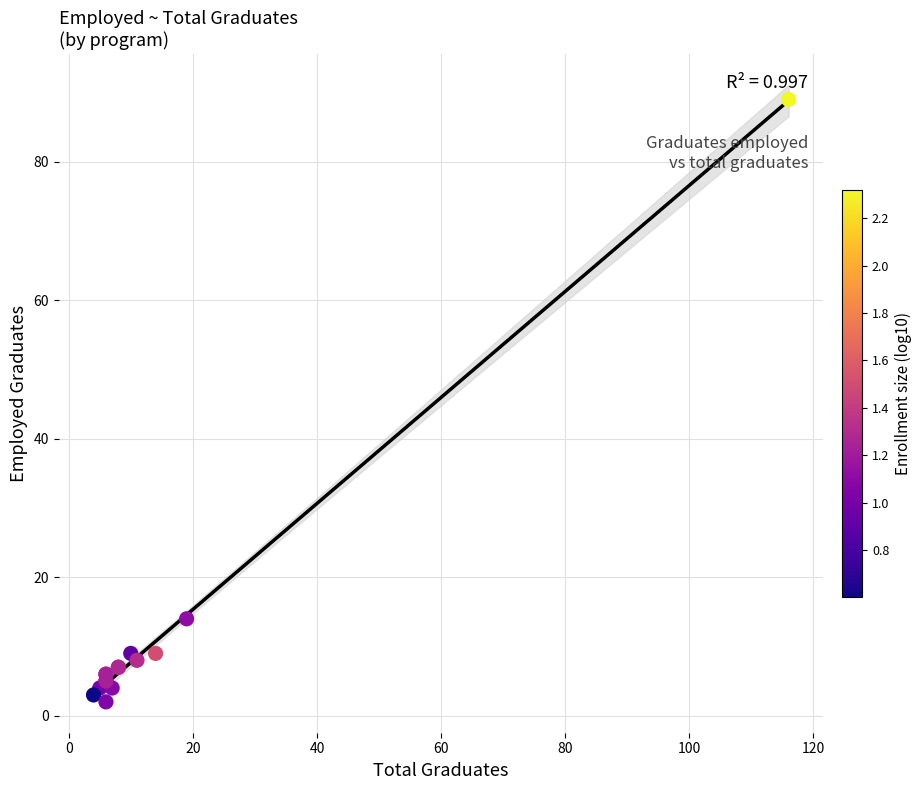

What Y value in the scatter plot is closest to 45?

14